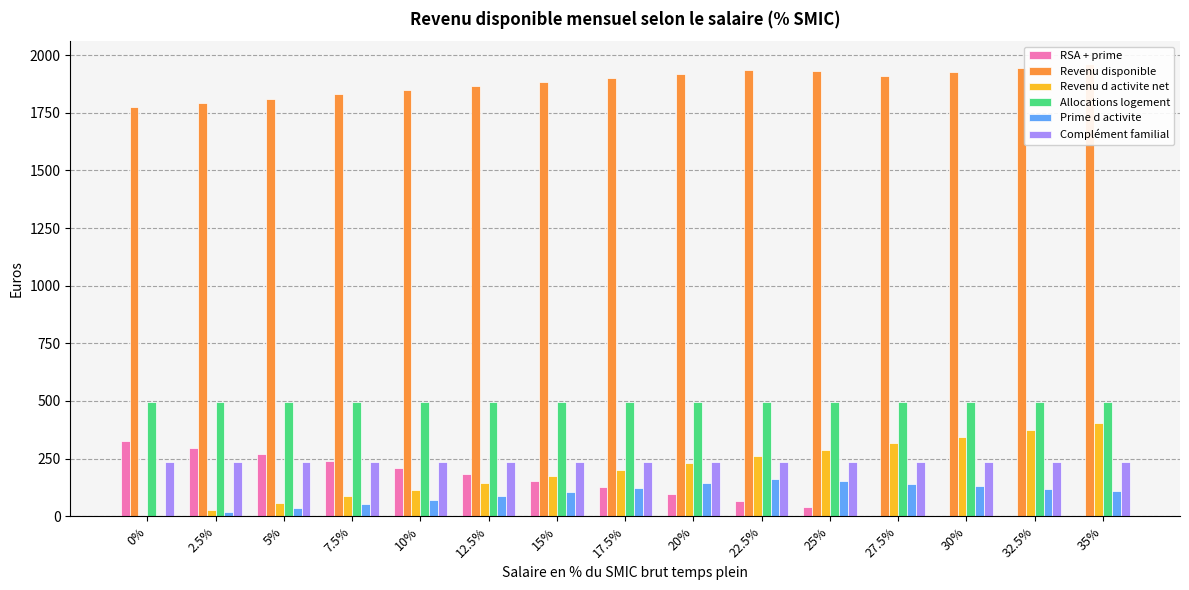

Reading left to right, list all the values displayed in this chart.

RSA + prime: 0%=325.2	2.5%=296.6	5%=267.9	7.5%=239.3	10%=210.6	12.5%=182.0	15%=153.3	17.5%=124.7	20%=96.0	22.5%=67.4	25%=38.8	27.5%=0.0	30%=0.0	32.5%=0.0	35%=0.0
Revenu disponible: 0%=1776.5	2.5%=1794.4	5%=1812.3	7.5%=1830.2	10%=1848.1	12.5%=1866.0	15%=1883.9	17.5%=1901.8	20%=1919.7	22.5%=1937.6	25%=1930.1	27.5%=1909.2	30%=1927.1	32.5%=1945.0	35%=1962.9
Revenu d activite net: 0%=0.0	2.5%=28.8	5%=57.6	7.5%=86.4	10%=115.2	12.5%=143.9	15%=172.7	17.5%=201.5	20%=230.3	22.5%=259.1	25%=287.9	27.5%=316.7	30%=345.5	32.5%=374.2	35%=403.0
Allocations logement: 0%=493.4	2.5%=493.4	5%=493.4	7.5%=493.4	10%=493.4	12.5%=493.4	15%=493.4	17.5%=493.4	20%=493.4	22.5%=493.4	25%=493.4	27.5%=493.4	30%=493.4	32.5%=493.4	35%=493.4
Prime d activite: 0%=0.0	2.5%=17.8	5%=35.5	7.5%=53.3	10%=71.0	12.5%=88.8	15%=106.6	17.5%=124.3	20%=142.1	22.5%=159.8	25%=152.1	27.5%=141.2	30%=130.4	32.5%=119.5	35%=108.6
Complément familial: 0%=237.0	2.5%=237.0	5%=237.0	7.5%=237.0	10%=237.0	12.5%=237.0	15%=237.0	17.5%=237.0	20%=237.0	22.5%=237.0	25%=237.0	27.5%=237.0	30%=237.0	32.5%=237.0	35%=237.0